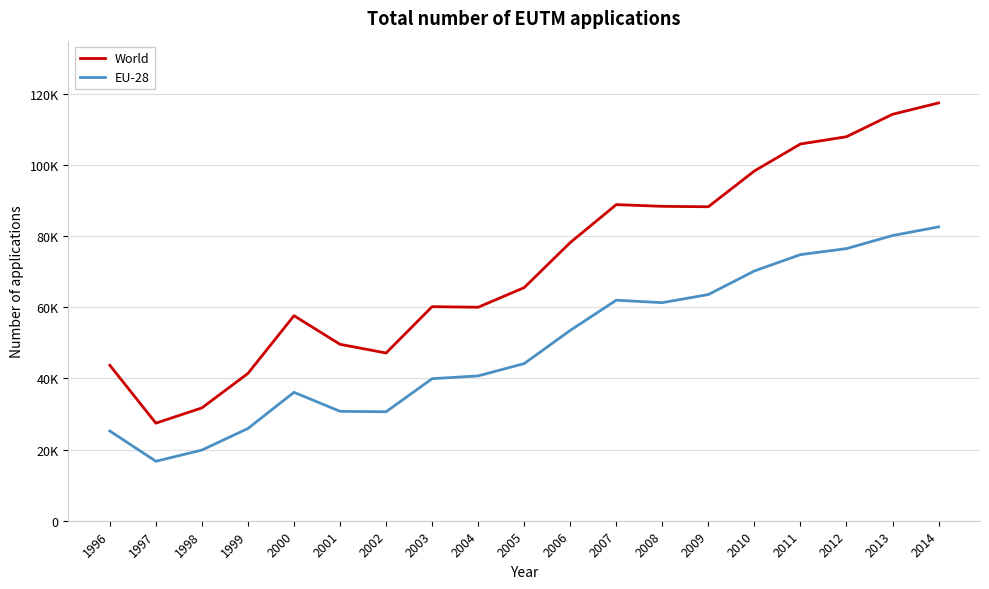

True or false: World and EU-28 intersect in this chart.

False